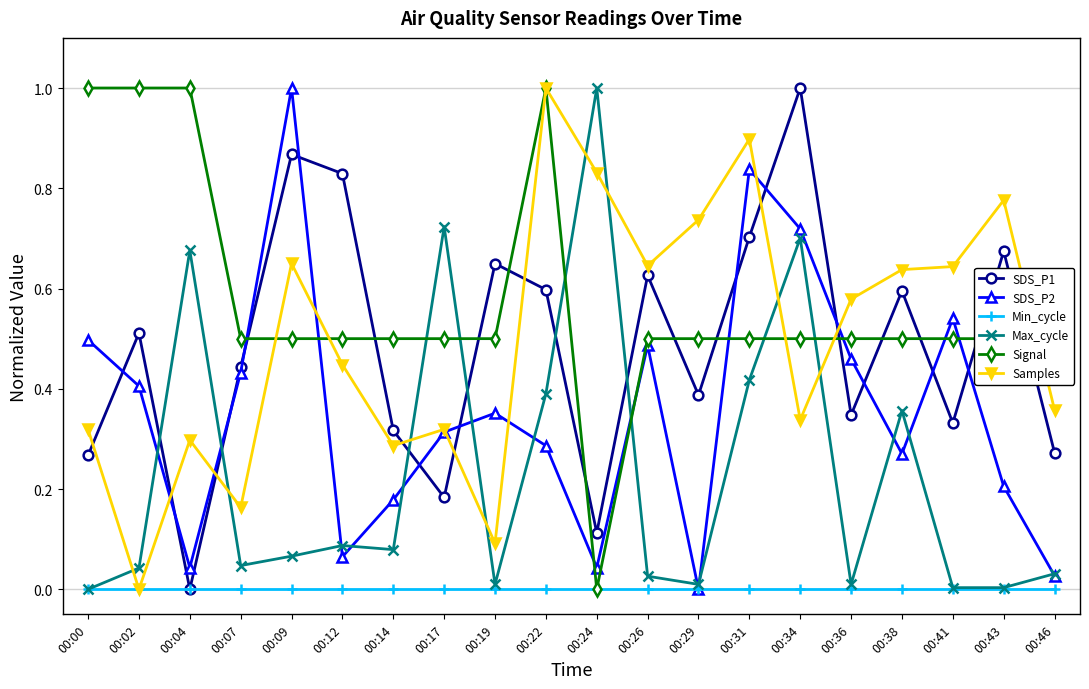

At 00:09, list the series in order from largest to smallest.

SDS_P2, SDS_P1, Samples, Signal, Max_cycle, Min_cycle